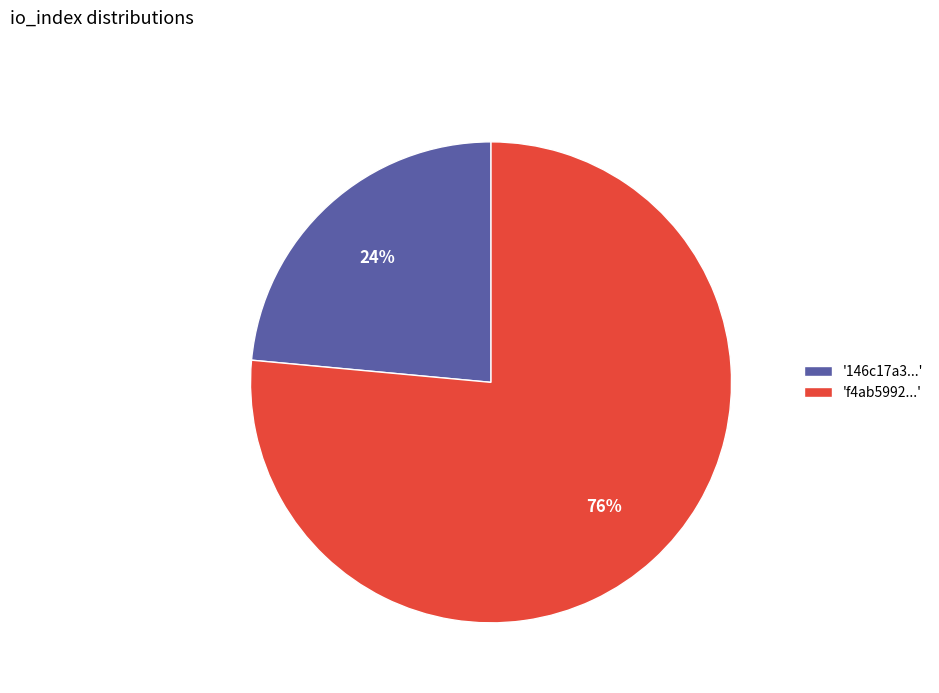

Rank the categories by value from lowest to highest.

'146c17a3...', 'f4ab5992...'